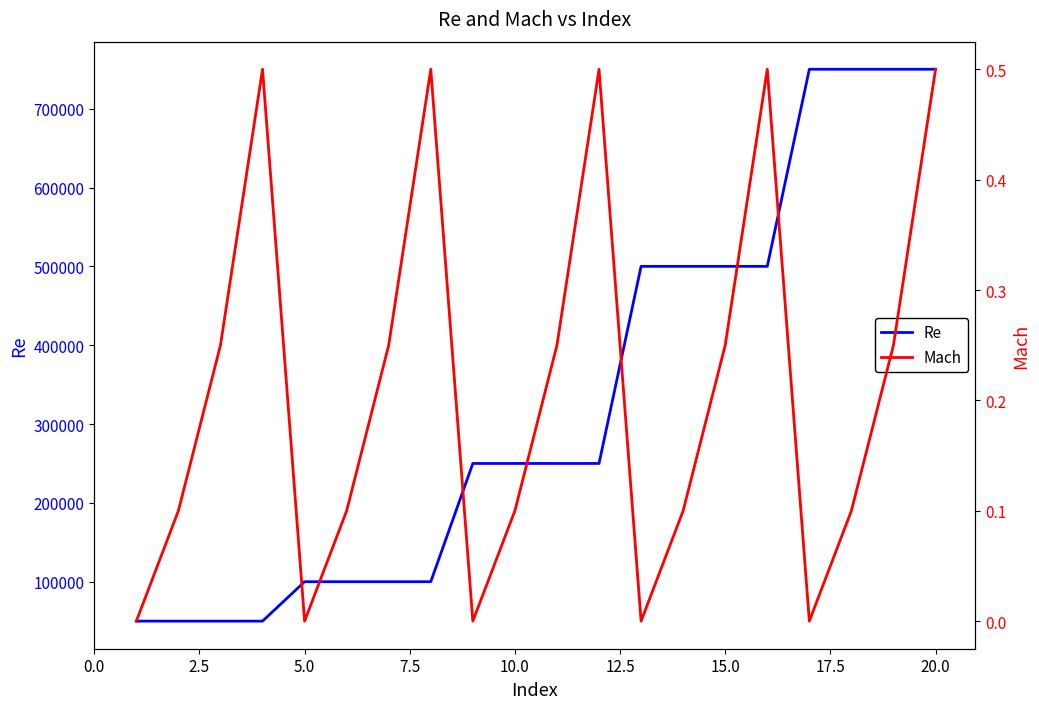

The value of Re at 15.0 is 500000. True or false?

True